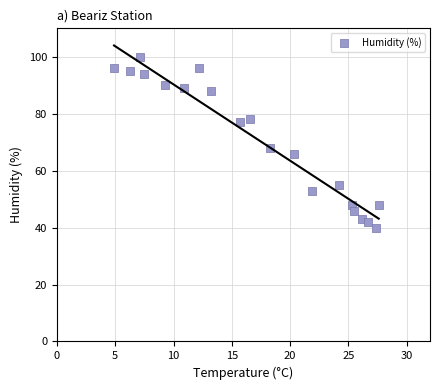

What Y value in the scatter plot is closest to 70?

68